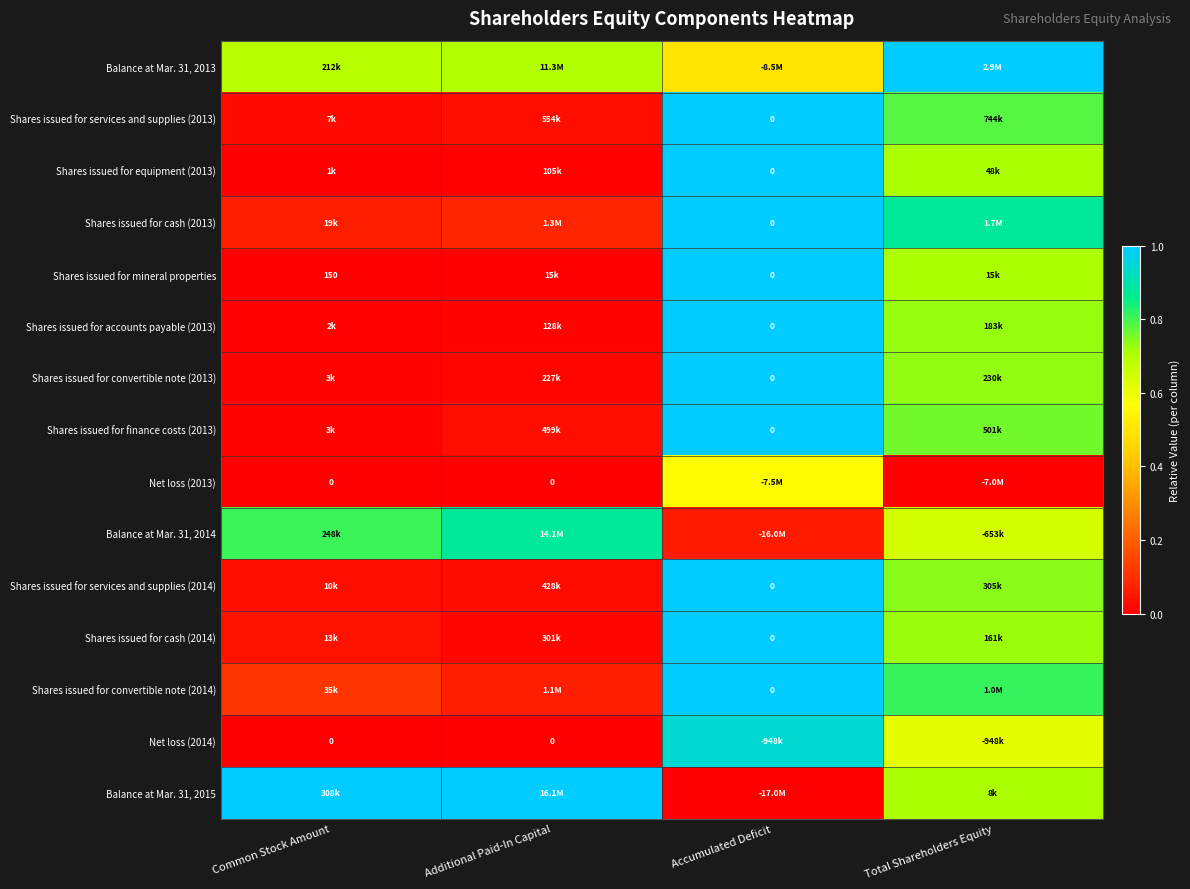

How many distinct data groups are displayed?

15